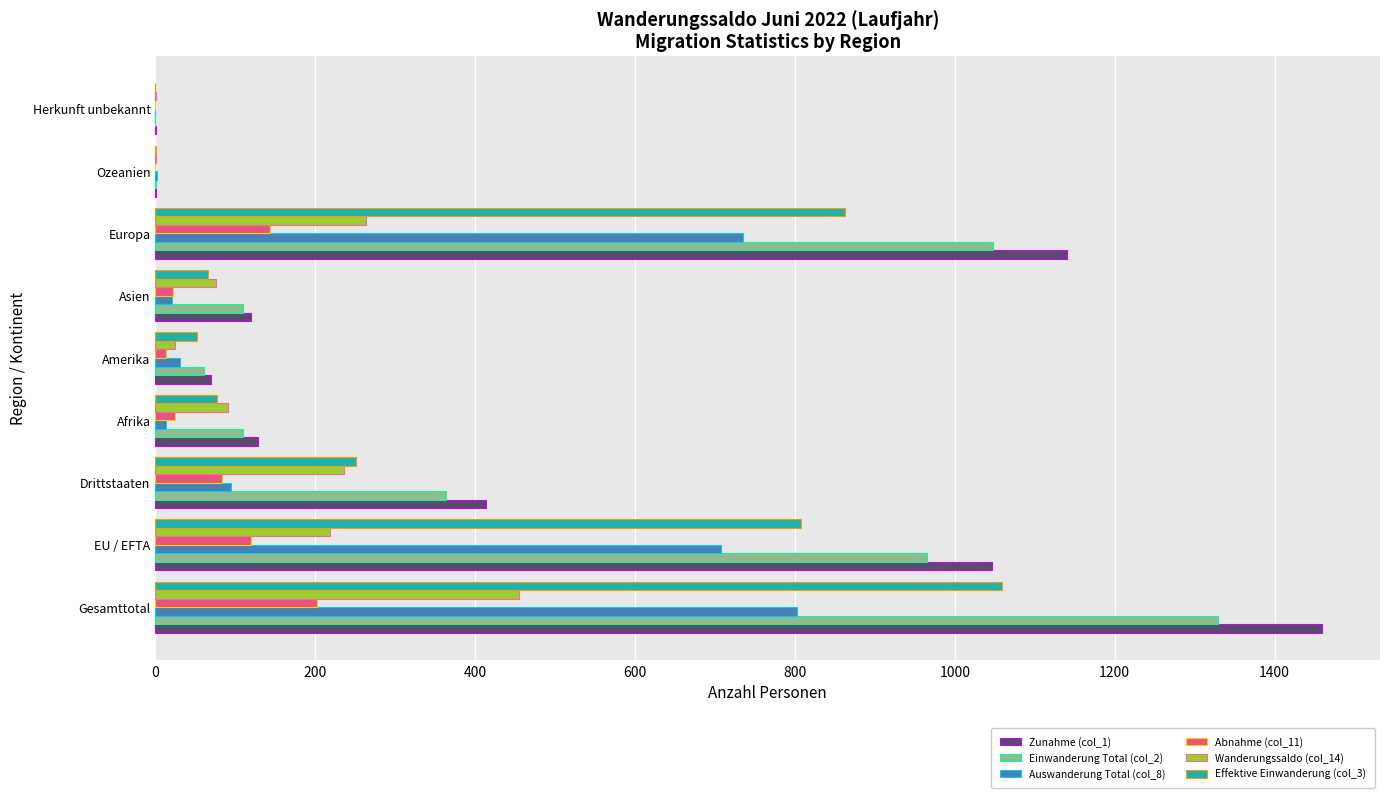

How many distinct data groups are displayed?

6